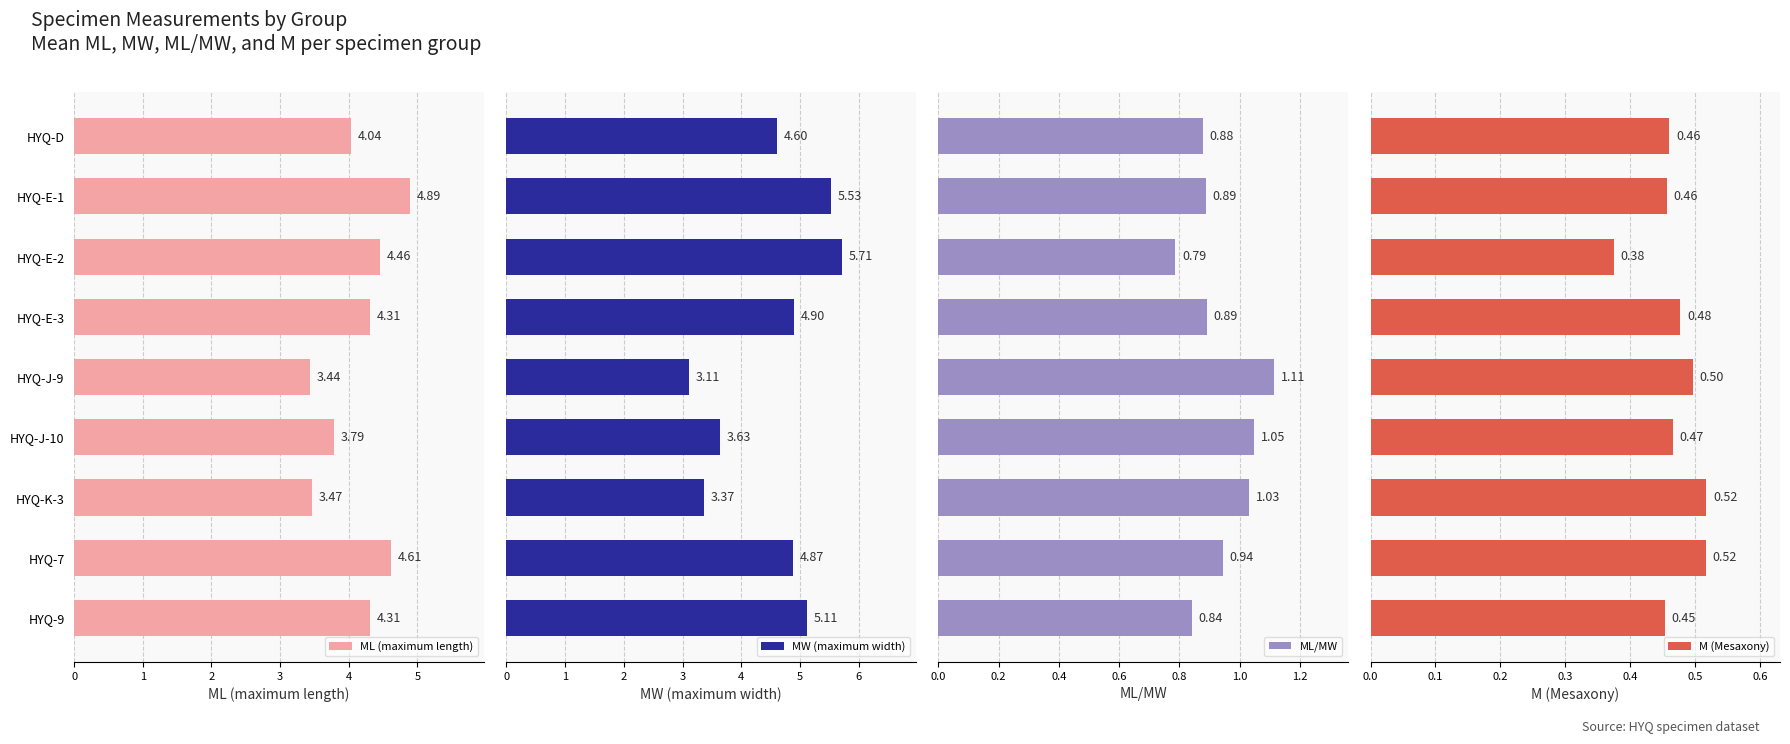

What is the difference between the maximum and minimum values in the M (Mesaxony) series?

0.1